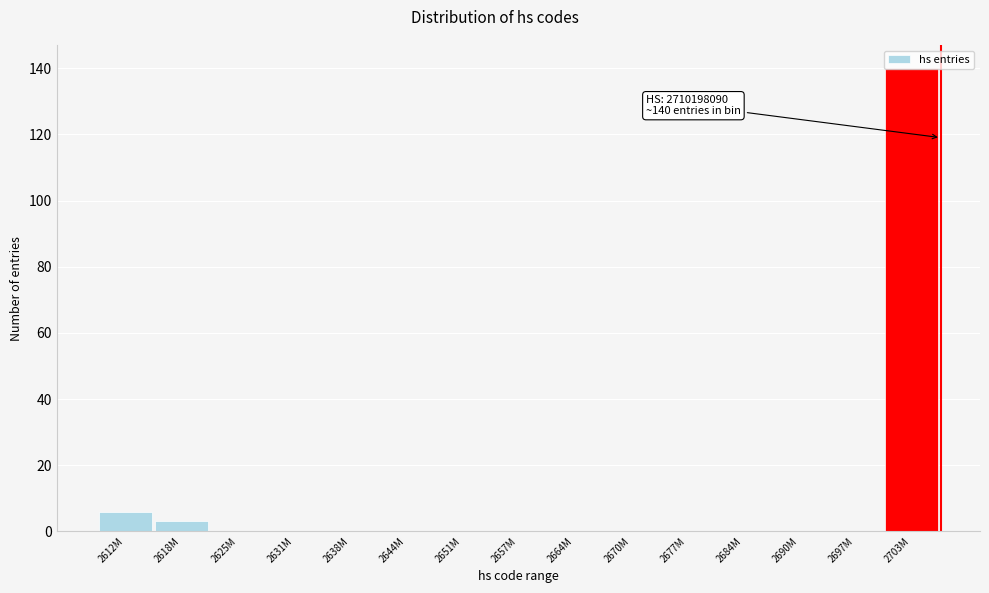

What is the sum of all values?

149